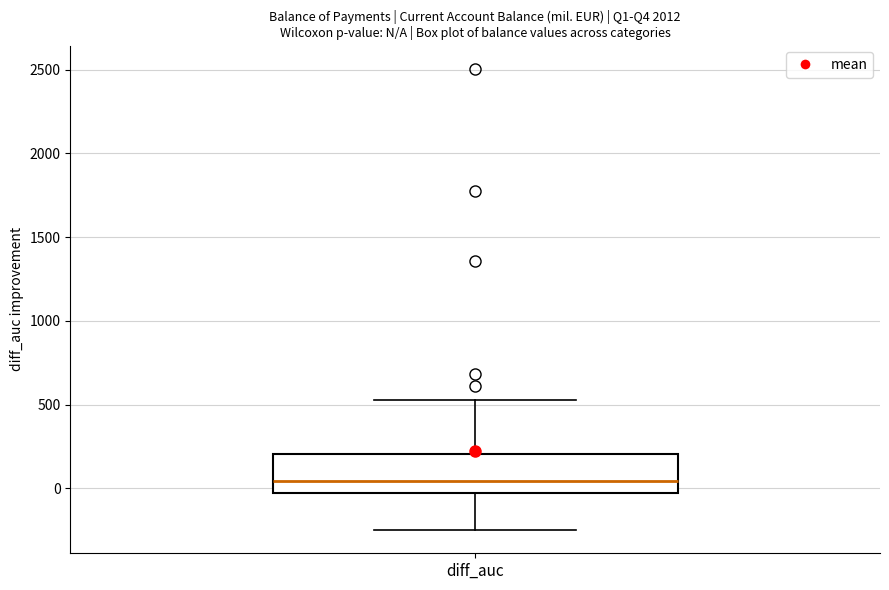

Read this box plot against the y-axis: the position of the median line, the range covered by the box, and the ends of both whiskers. The values are not printed on the chart, so give them approximately, as read against the axis.

median 50, box -50 to 200, whiskers -250 to 550